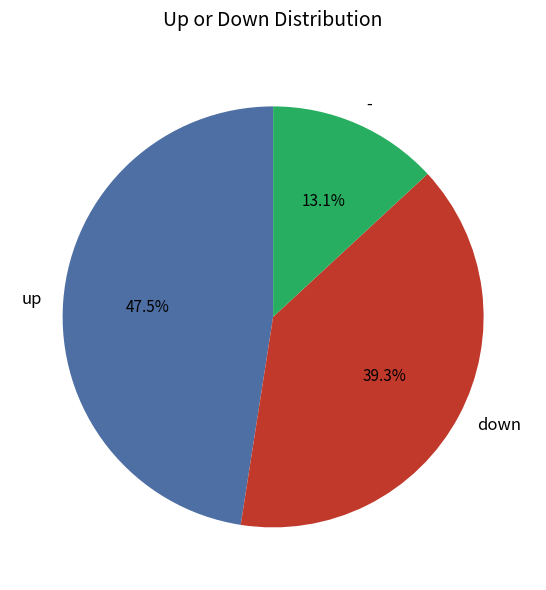

How many segments does this pie chart have?

3